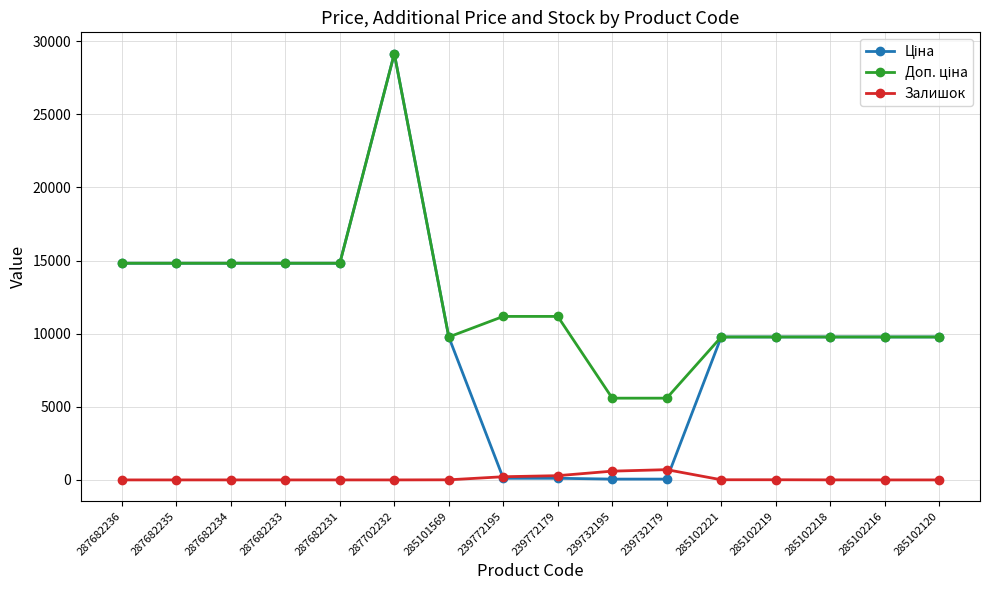

Is it true that Залишок equals 0.0 at 287682231?

True